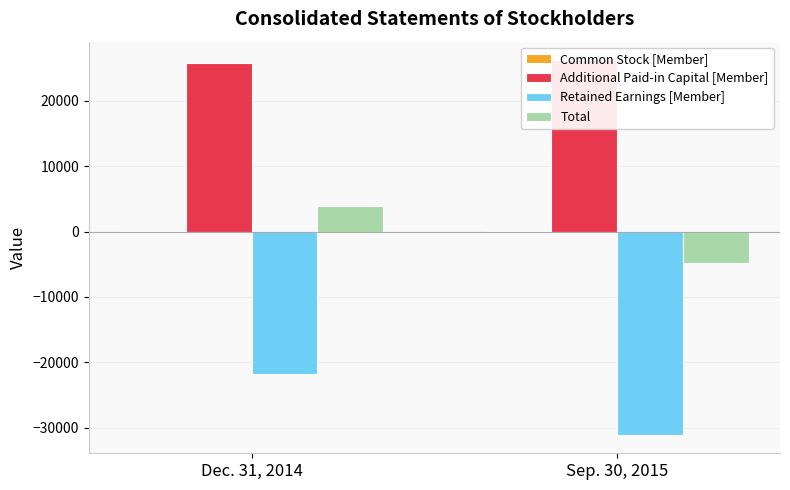

Are the bars grouped side by side (vs. stacked)?

Yes